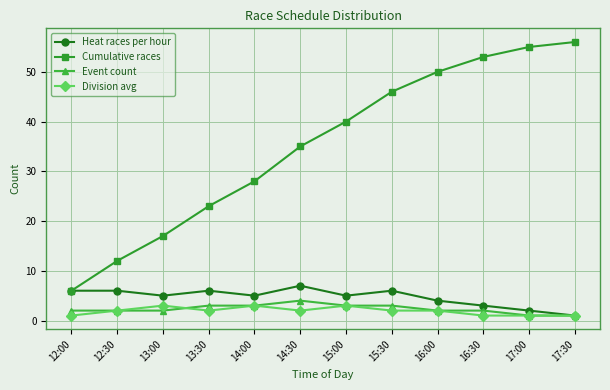

Reading left to right, list all the values displayed in this chart.

Heat races per hour: 12:00=6	12:30=6	13:00=5	13:30=6	14:00=5	14:30=7	15:00=5	15:30=6	16:00=4	16:30=3	17:00=2	17:30=1
Cumulative races: 12:00=6	12:30=12	13:00=17	13:30=23	14:00=28	14:30=35	15:00=40	15:30=46	16:00=50	16:30=53	17:00=55	17:30=56
Event count: 12:00=2	12:30=2	13:00=2	13:30=3	14:00=3	14:30=4	15:00=3	15:30=3	16:00=2	16:30=2	17:00=1	17:30=1
Division avg: 12:00=1	12:30=2	13:00=3	13:30=2	14:00=3	14:30=2	15:00=3	15:30=2	16:00=2	16:30=1	17:00=1	17:30=1